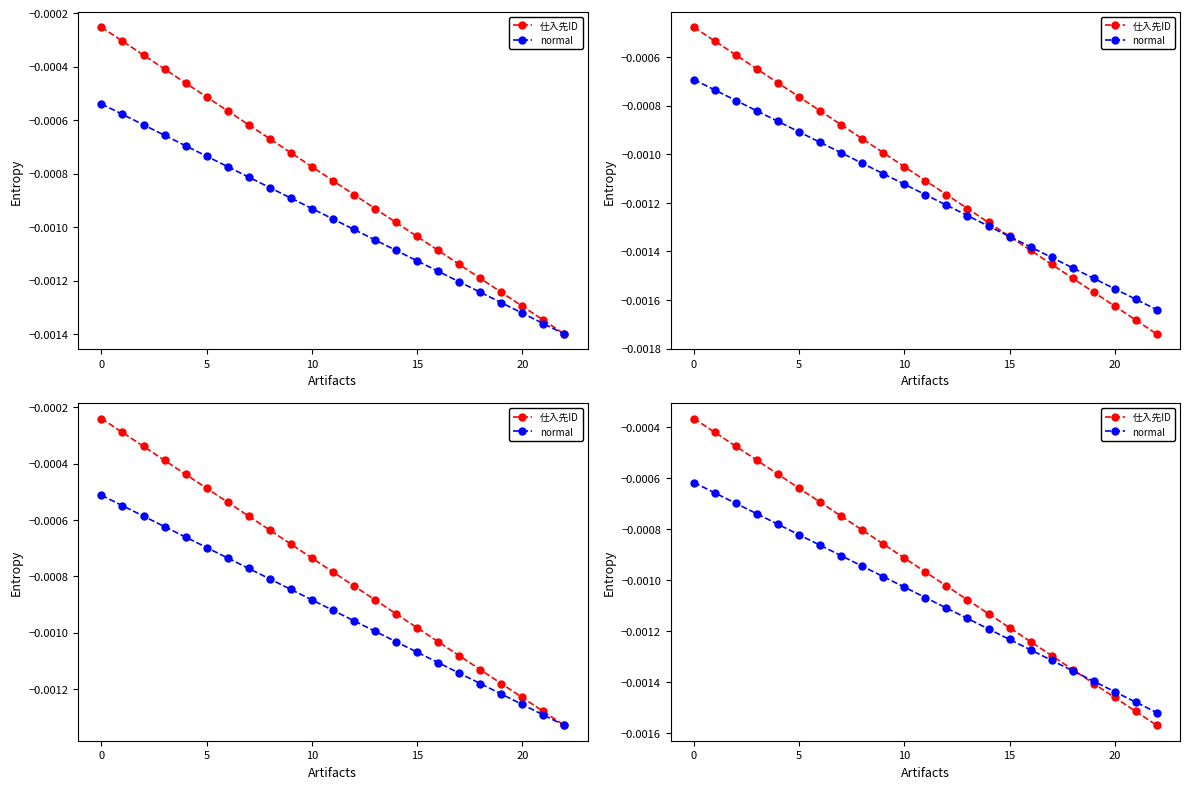

Rank the series by their maximum value, from lowest to highest.

normal, 仕入先ID